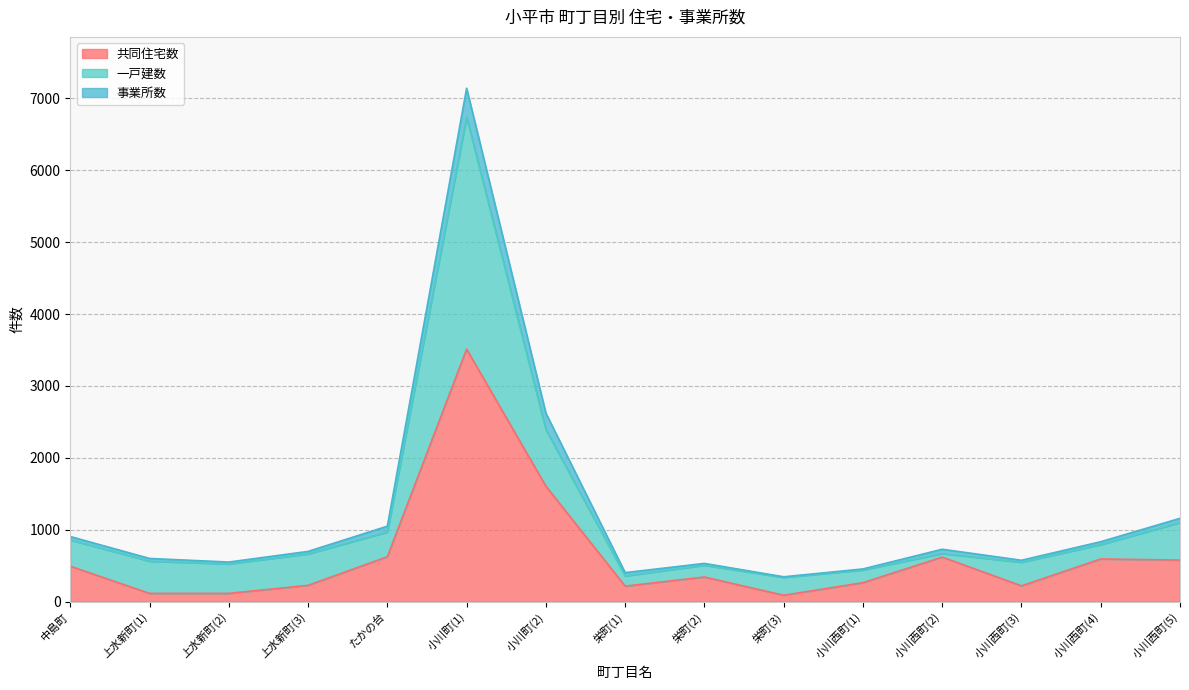

Does the chart have visible grid lines?

Yes